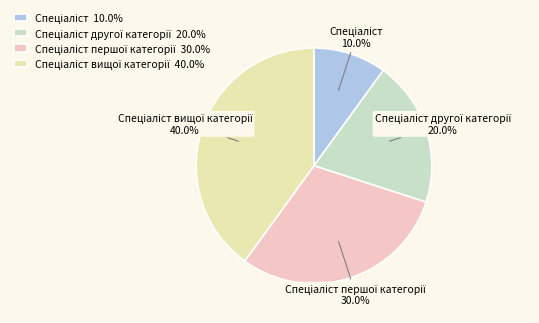

Does any single category account for the majority?

No